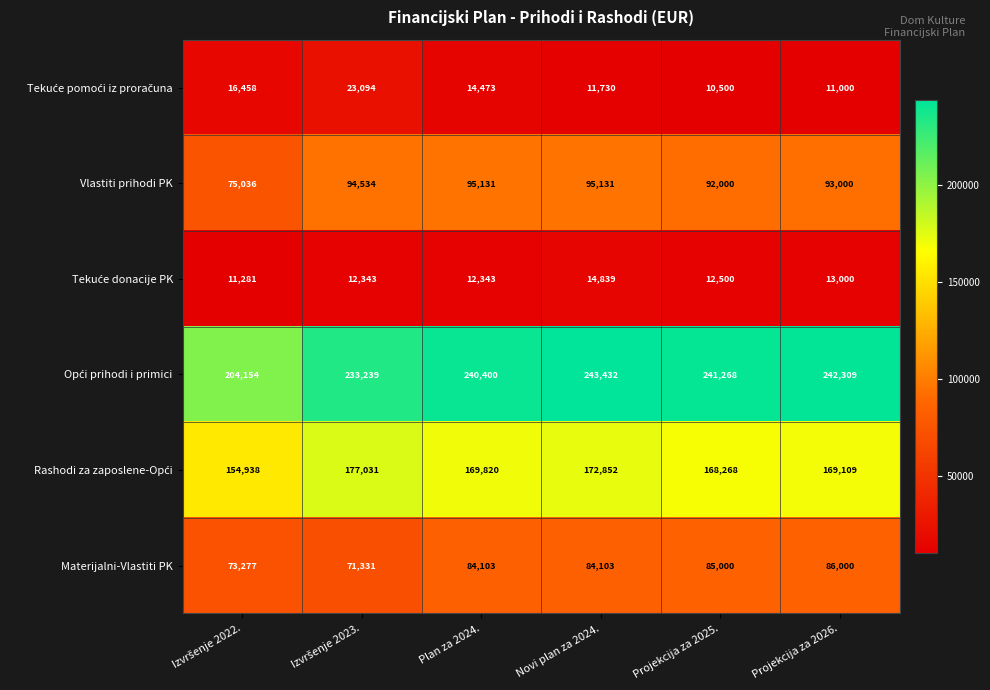

Read the Materijalni-Vlastiti PK value at Projekcija za 2025., to the nearest 100.

85000